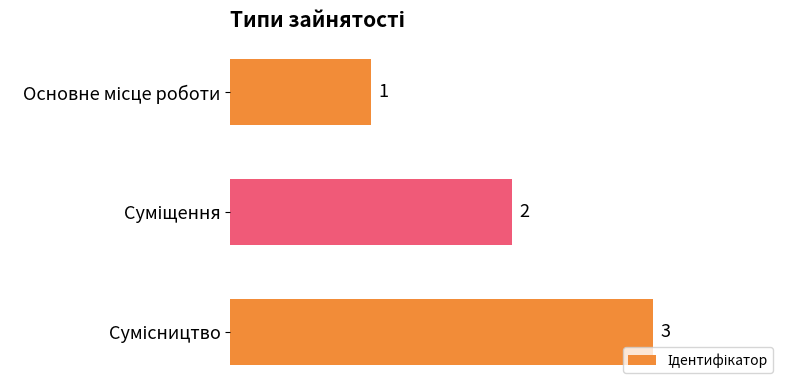

Does the chart contain stacked bars?

No